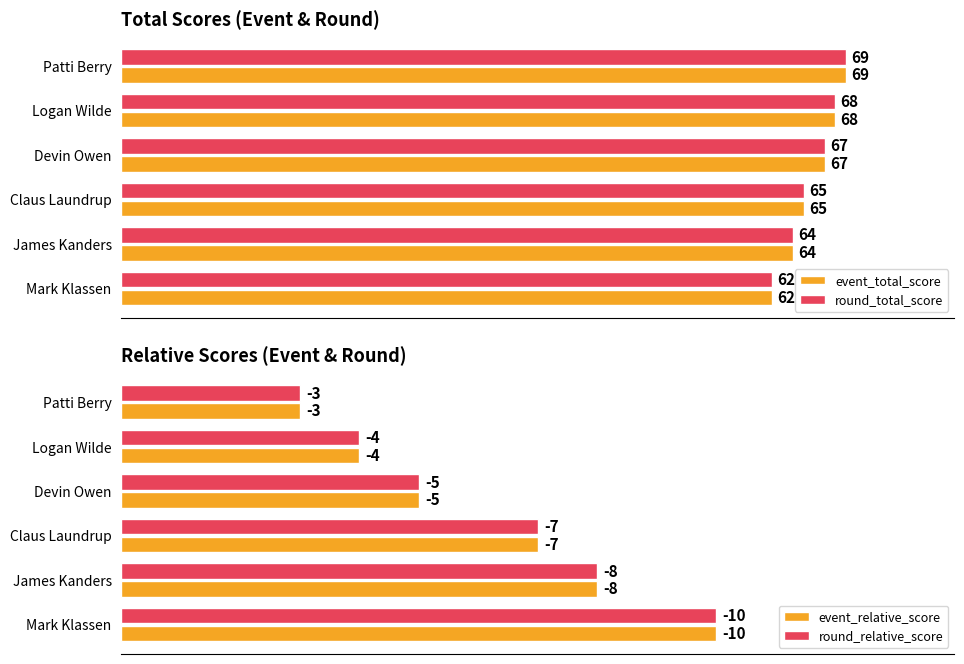

List the labels in order of round_total_score value, smallest first.

Mark Klassen, James Kanders, Claus Laundrup, Devin Owen, Logan Wilde, Patti Berry